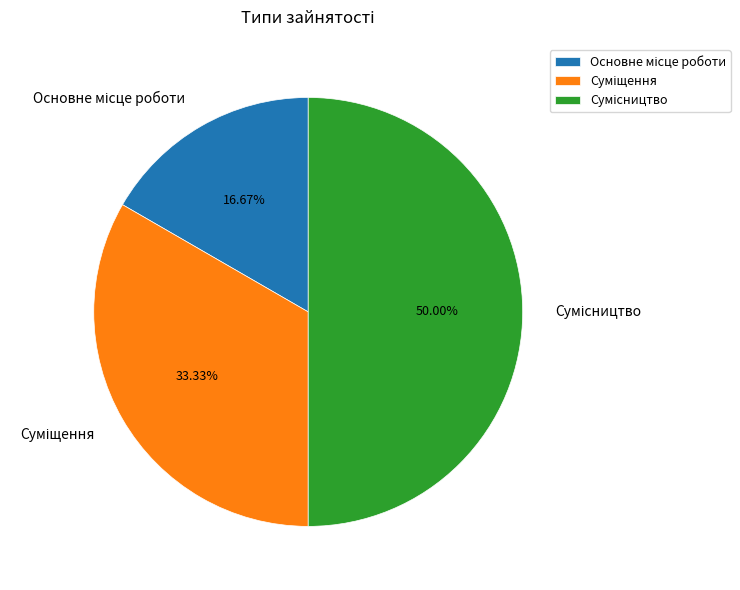

Which has a higher value, Сумісництво or Суміщення?

Сумісництво